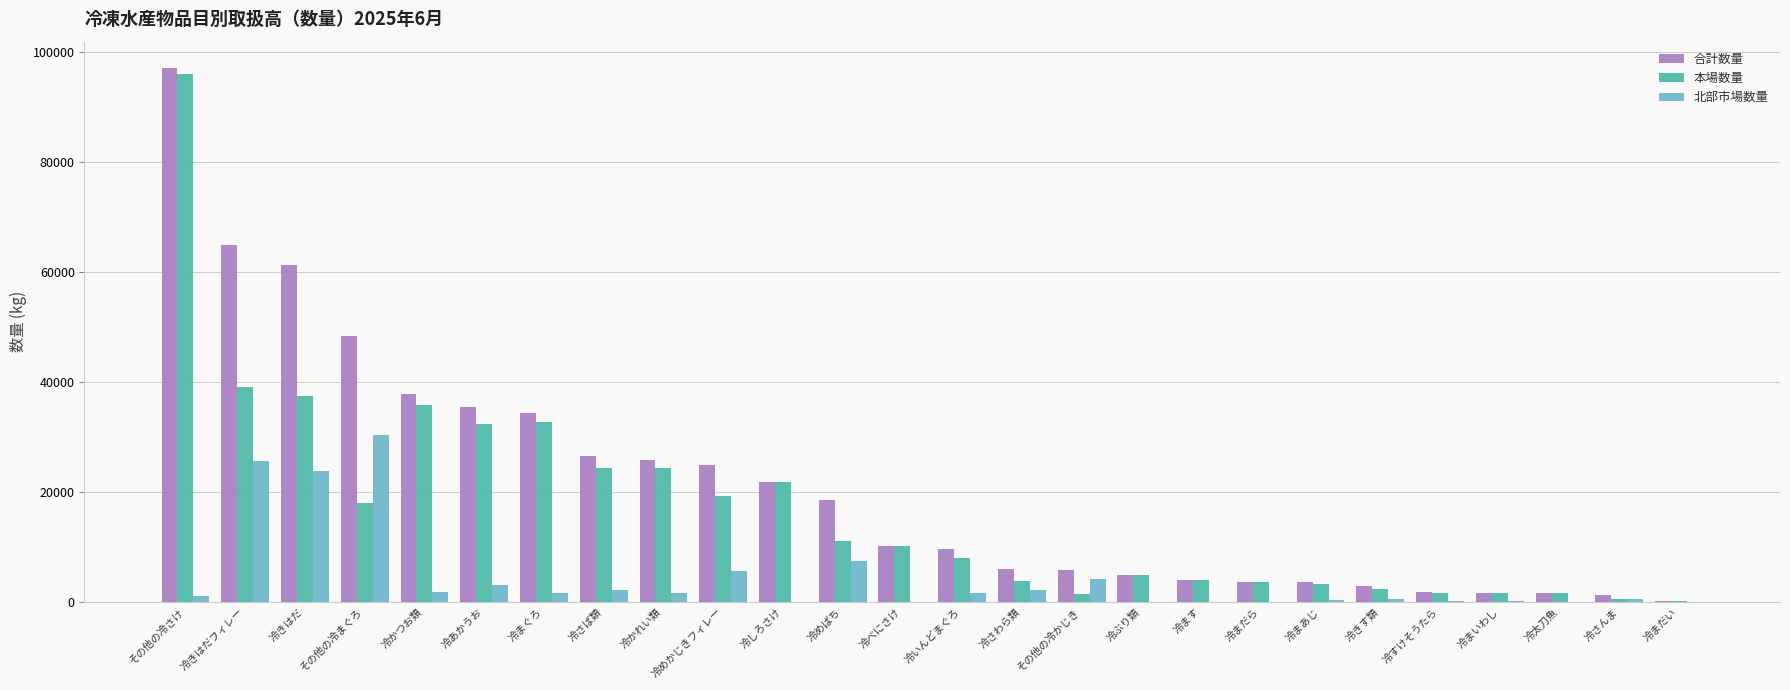

Which category has the highest value in the 本場数量 series?

その他の冷さけ